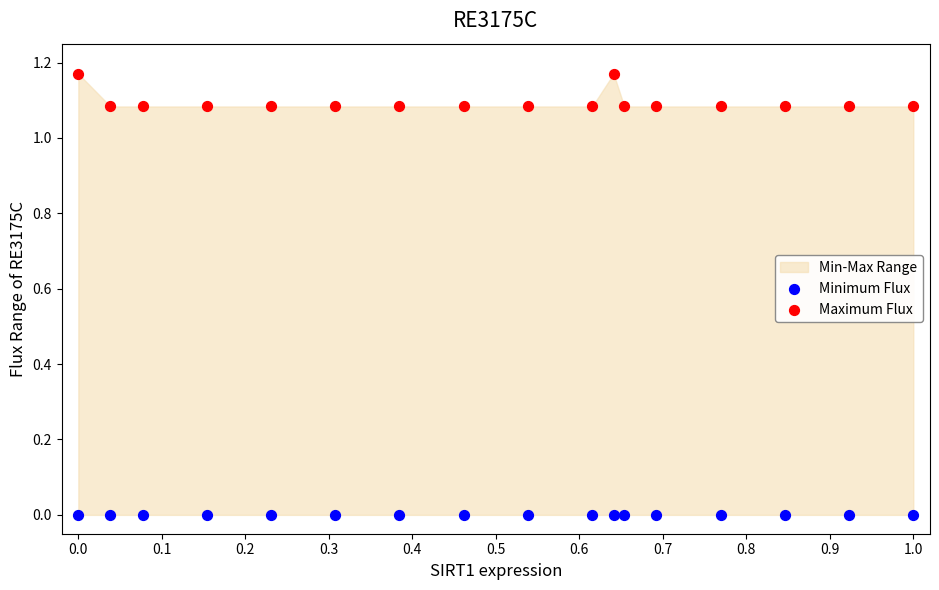

Which series reaches the minimum Y coordinate?

Minimum Flux